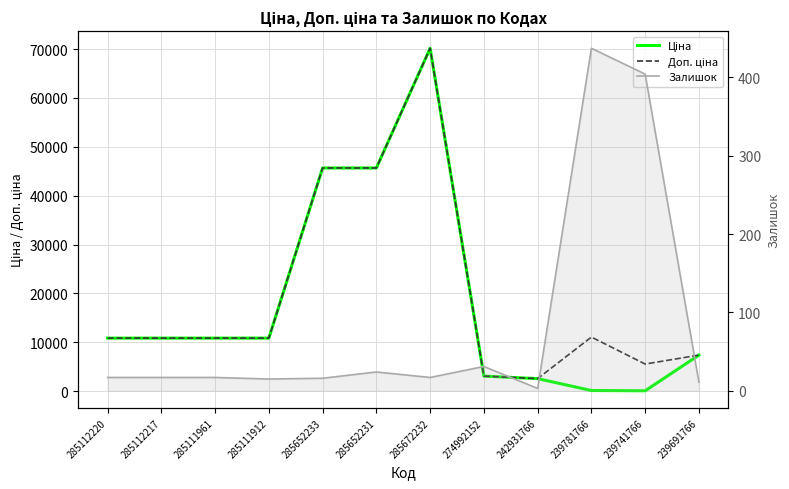

The Доп. ціна series shows 10840.1 at 285111961. True or false?

True